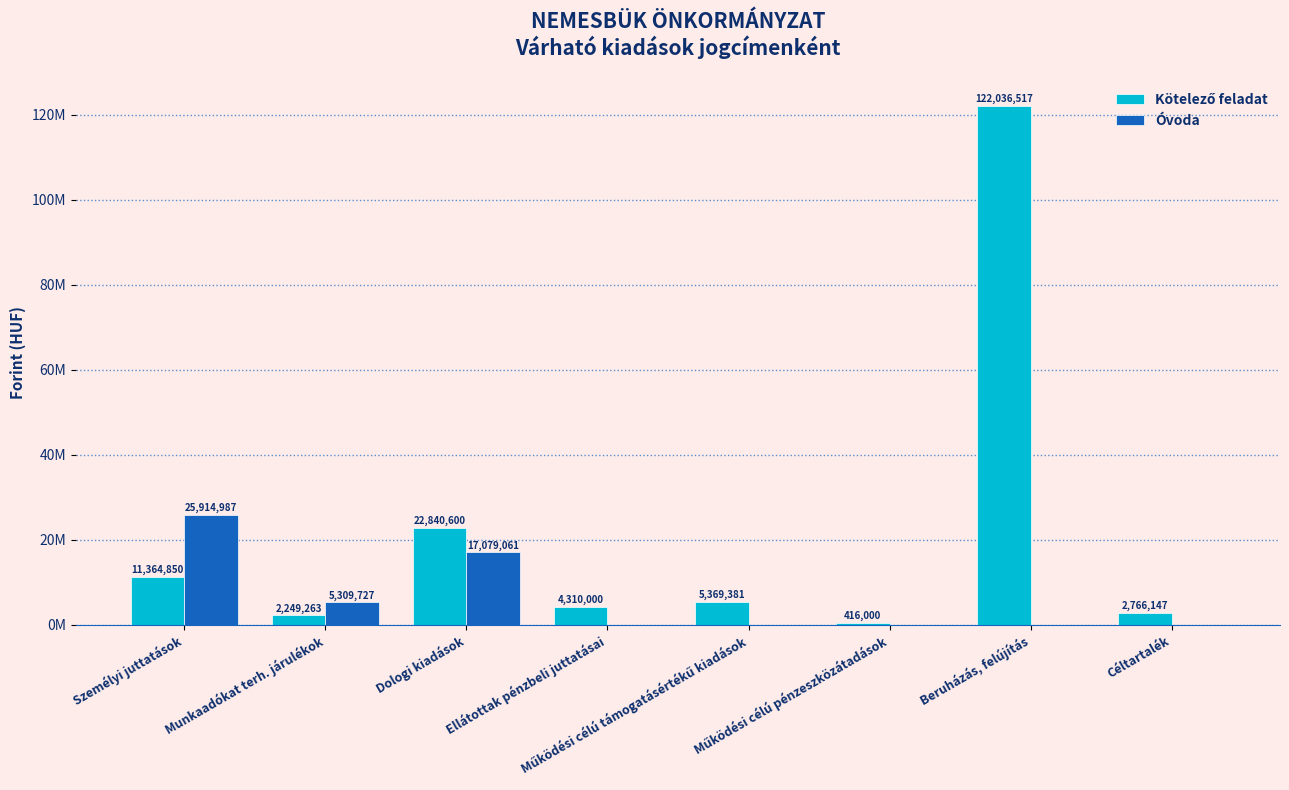

What is the approximate value of Óvoda at Dologi kiadások, to the nearest 50?

17079050